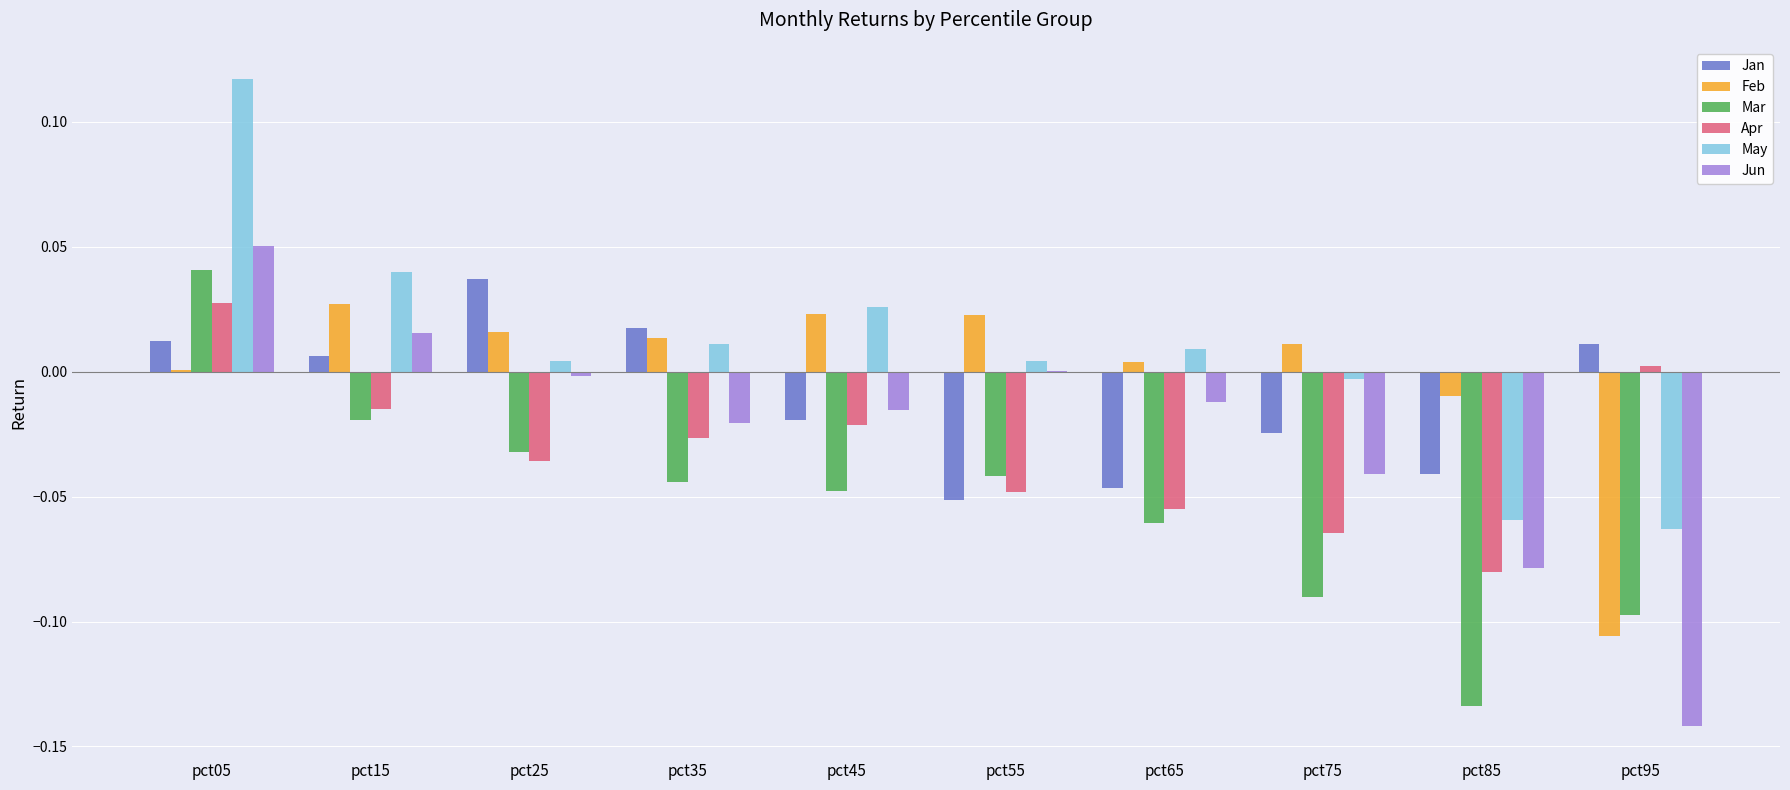

True or false: Apr has a value of -0.1 at pct65.

True